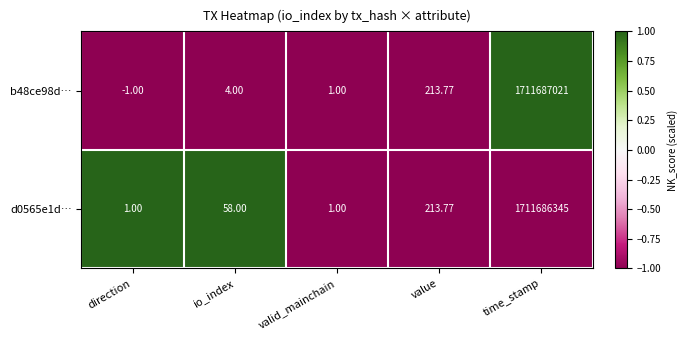

How many positive values does the b48ce98d… series have?

4